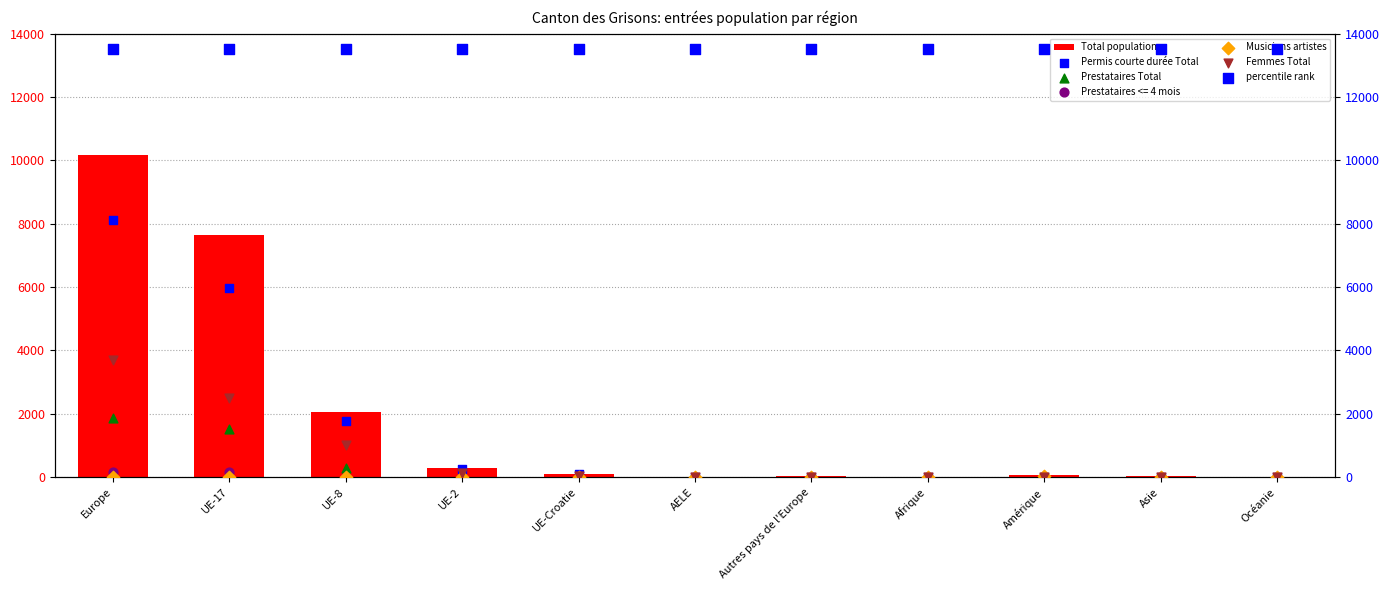

Which series contains the highest Y value?

percentile rank